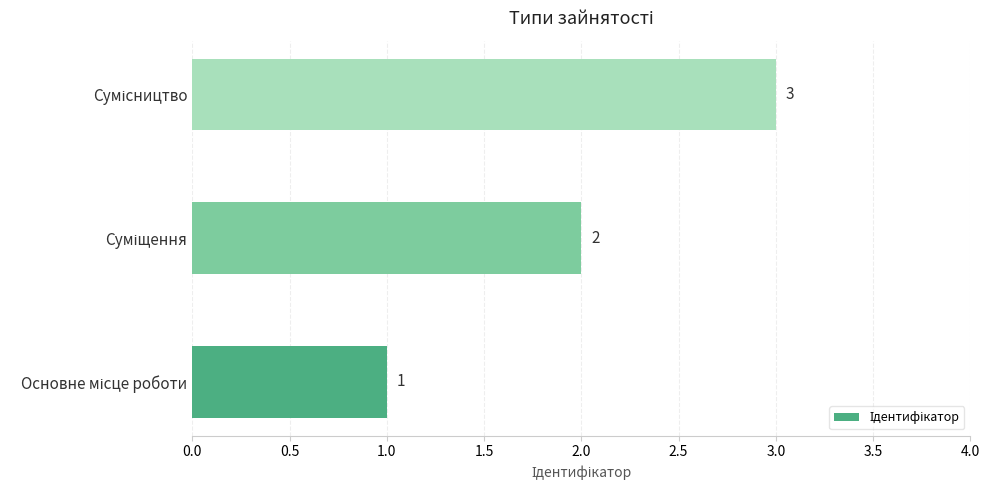

What is the sum of all values?

6